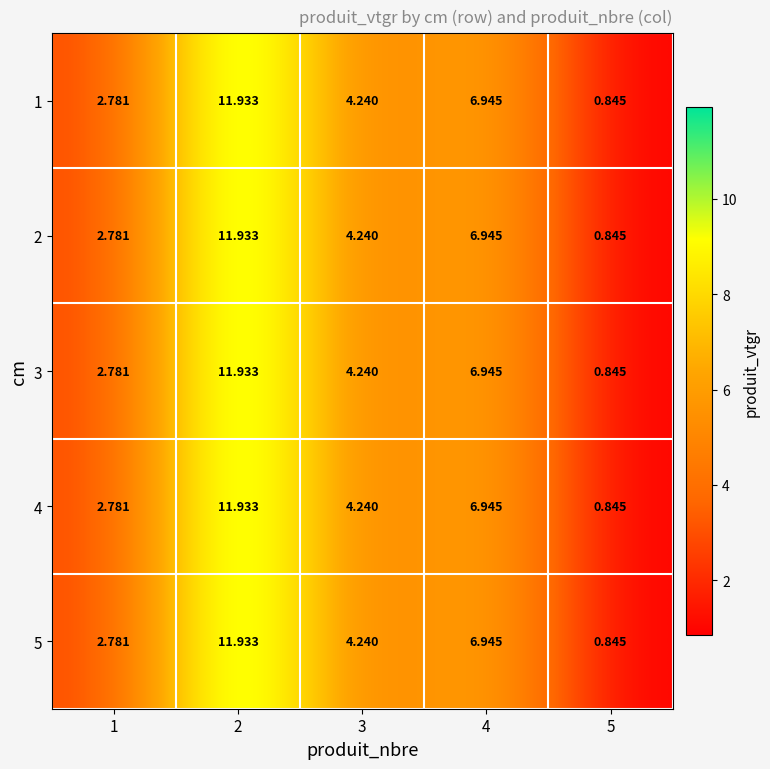

Is the value of 3 at 5 greater than the value of 2 at 2?

No